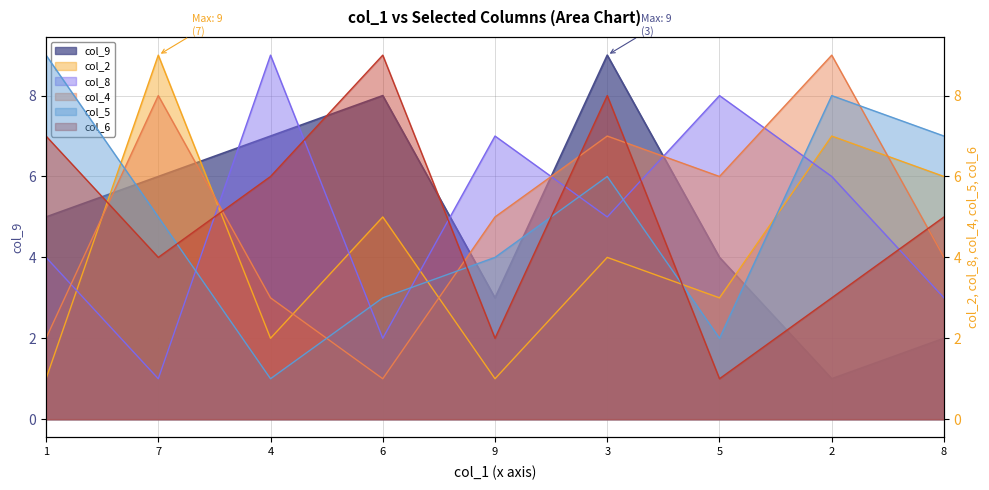

Which series changed the most between 9 and 5?

col_2